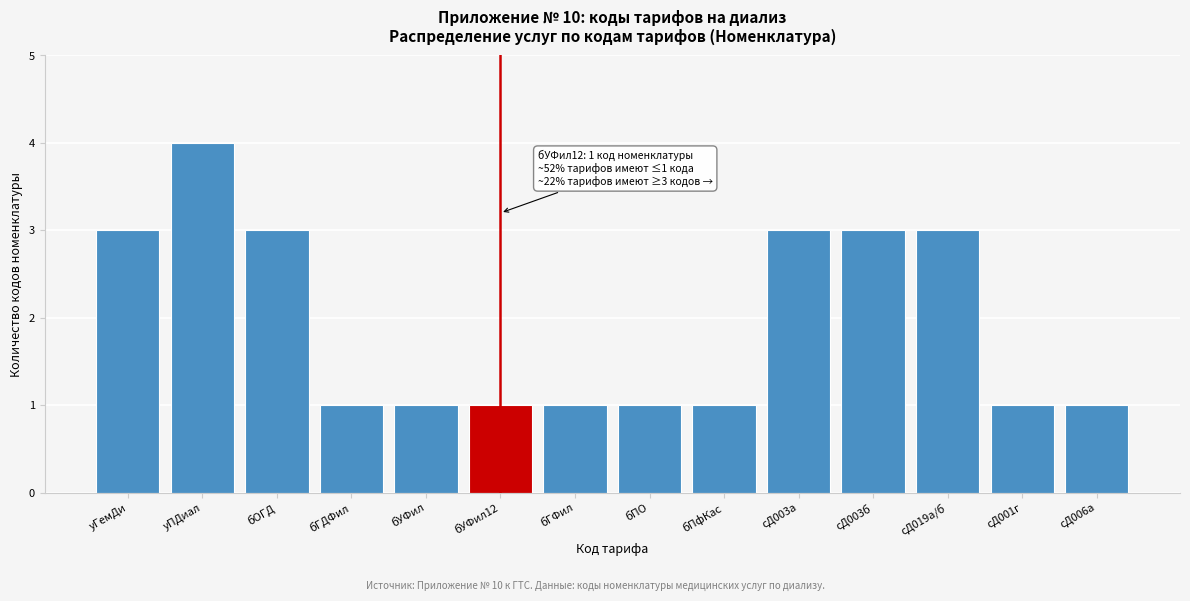

Reading right to left, what are all the values shown in this chart?

сД006а=1	сД001г=1	сД019а/б=3	сД003б=3	сД003а=3	бПфКас=1	бПО=1	бГФил=1	бУФил12=1	бУФил=1	бГДФил=1	бОГД=3	уПДиал=4	уГемДи=3